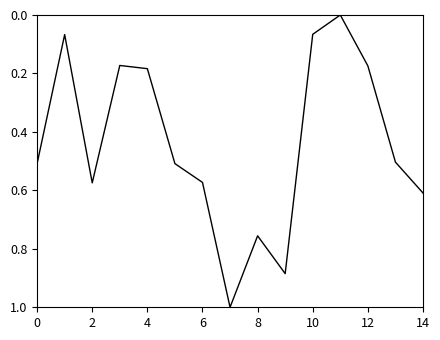

What is the greatest value displayed?

1.0